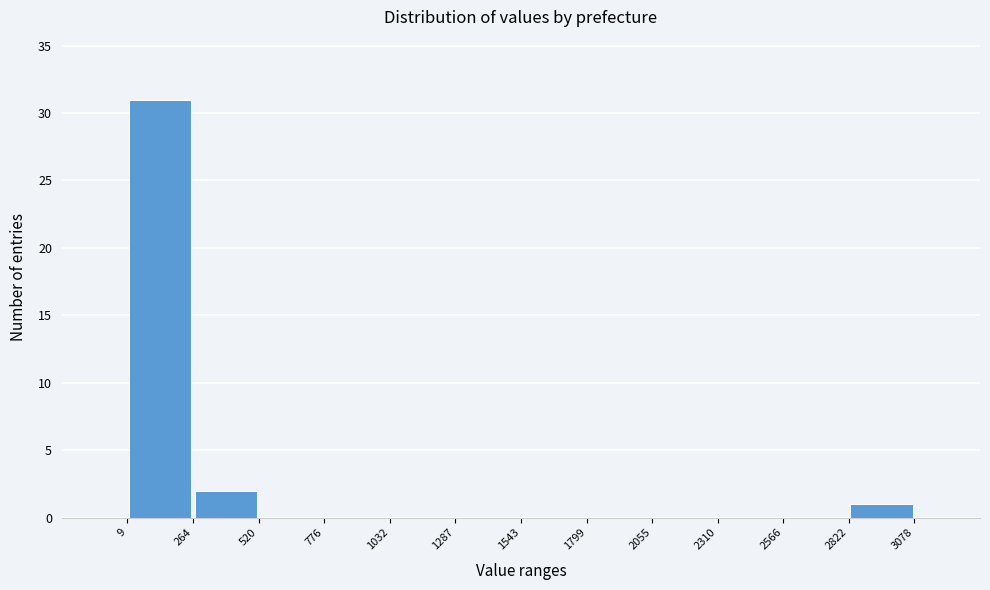

Which range on the x-axis has the tallest bar?

9 to 264